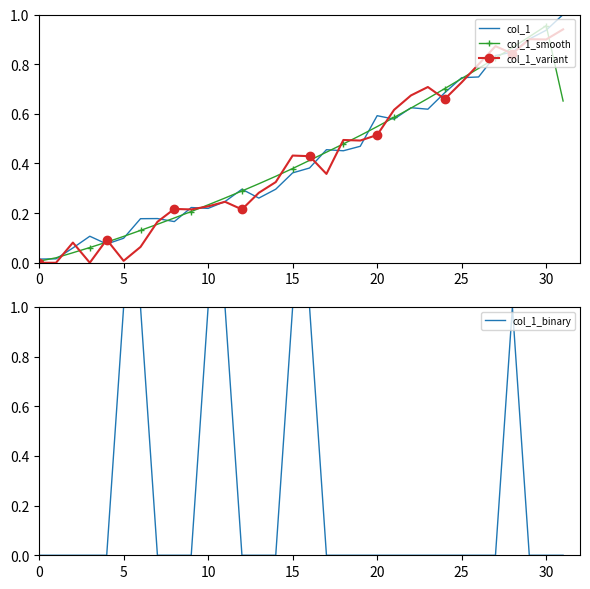

True or false: col_1_variant has a value of 0.3 at 20.

False